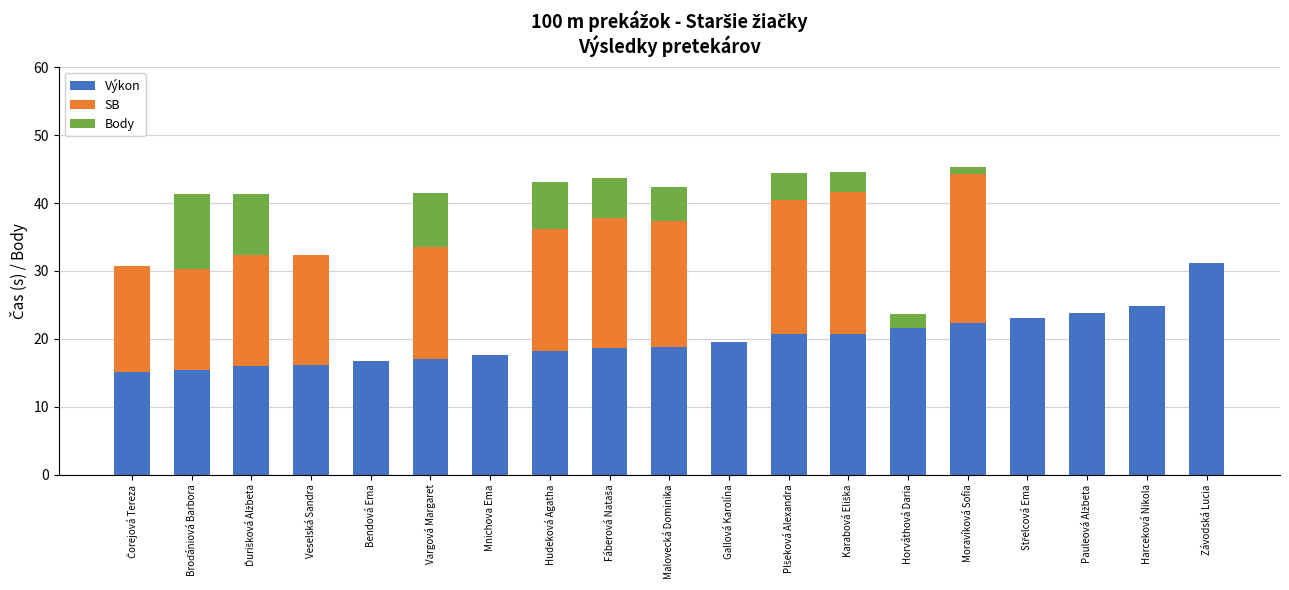

What are all the series names shown in the legend?

Výkon, SB, Body